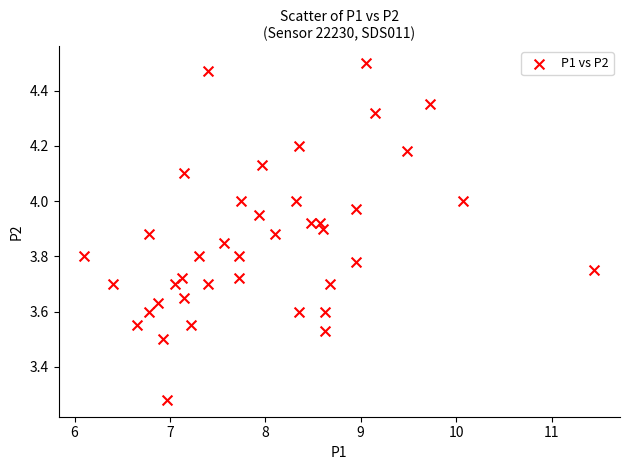

What is the range of X values (max minus min)?

5.3